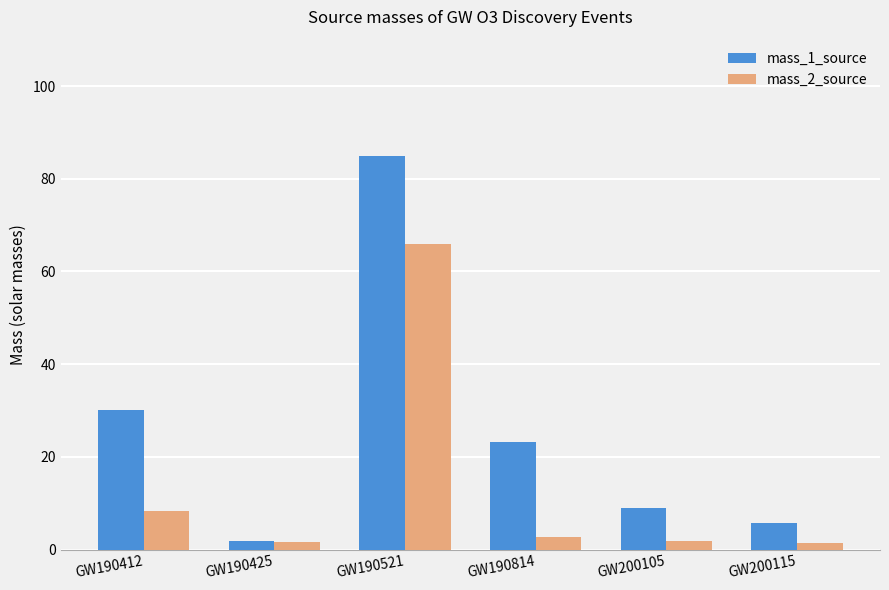

Is the value of mass_2_source at GW190412 greater than the value of mass_1_source at GW190814?

No